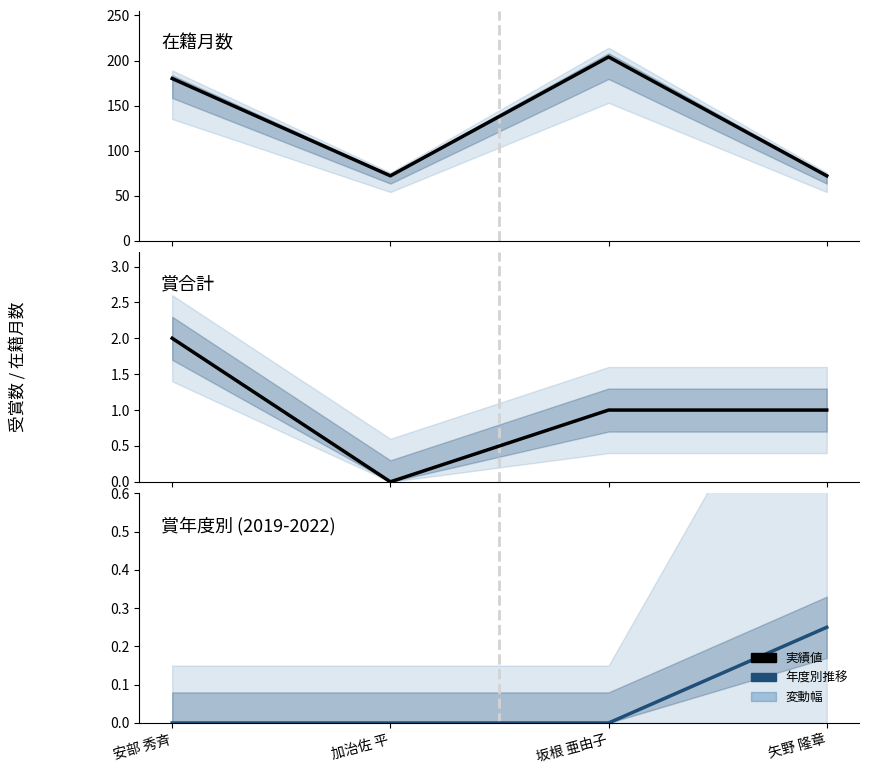

What is the spread (max minus min) of values at 加治佐 平?

72.0